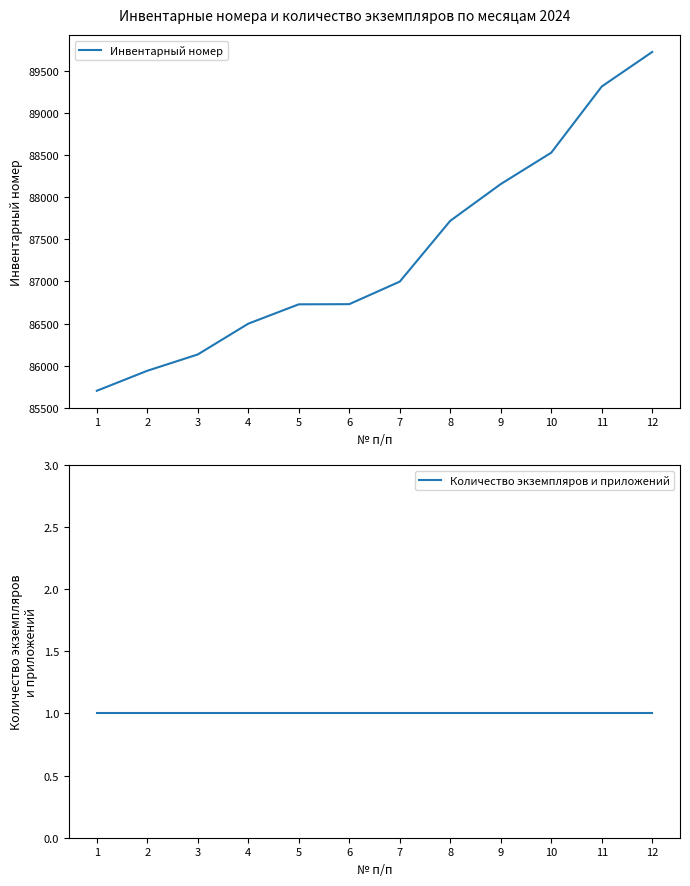

How many distinct data groups are displayed?

2